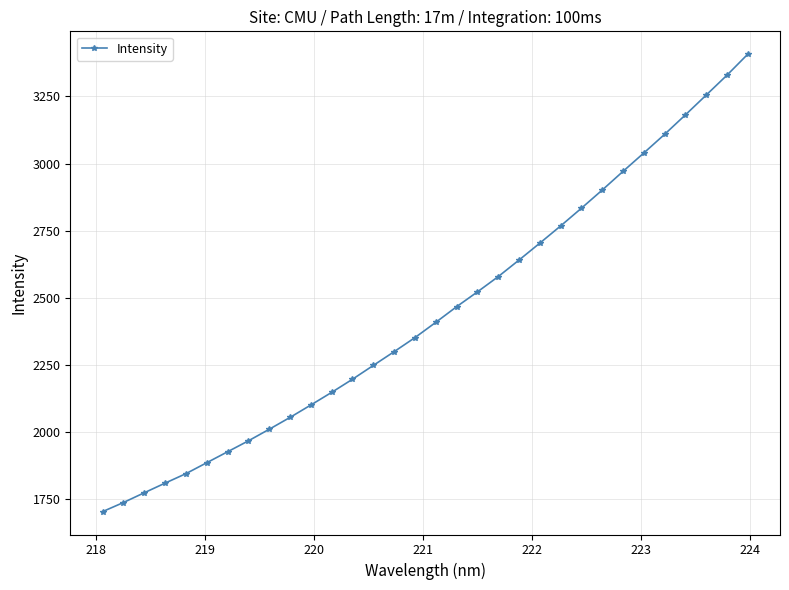

What is the difference between the maximum and minimum values?

1702.0